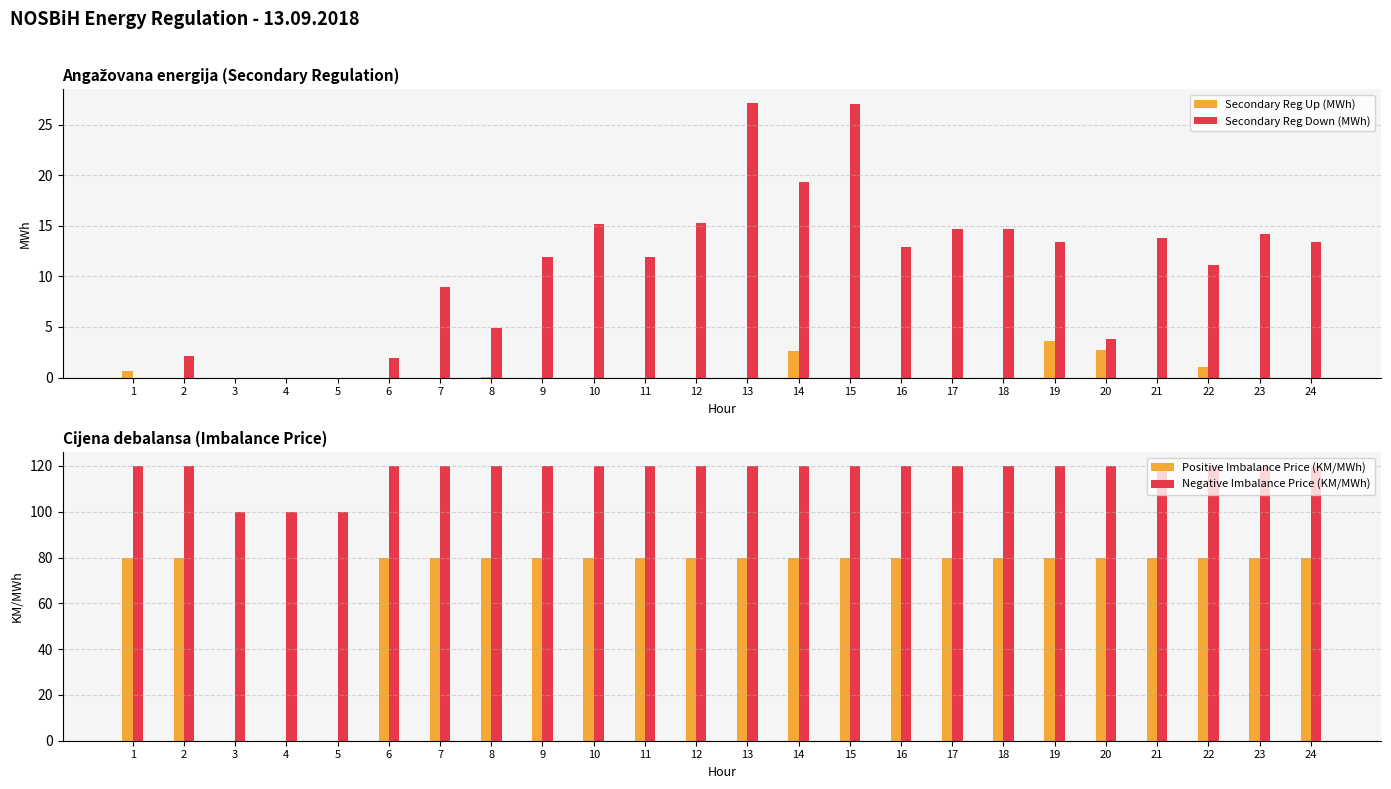

Between 8 and 14, which series saw the biggest shift?

Secondary Reg Down (MWh)